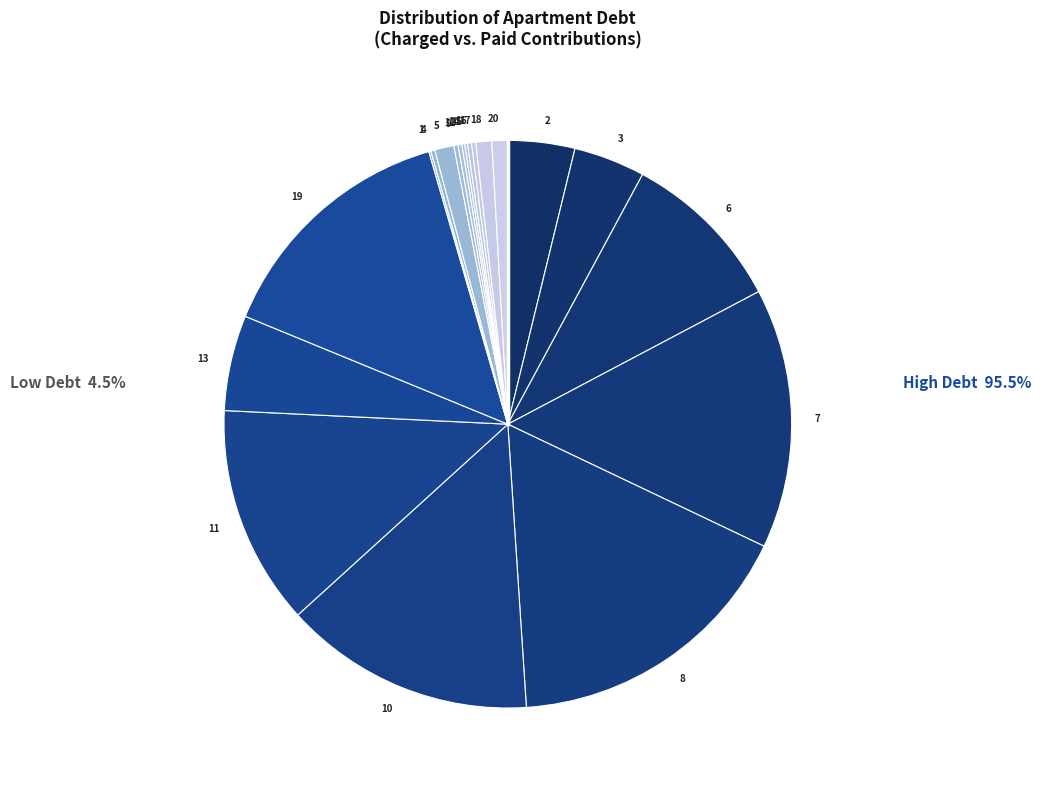

Approximately how many times larger is the value at 3 compared to 7?

0.3